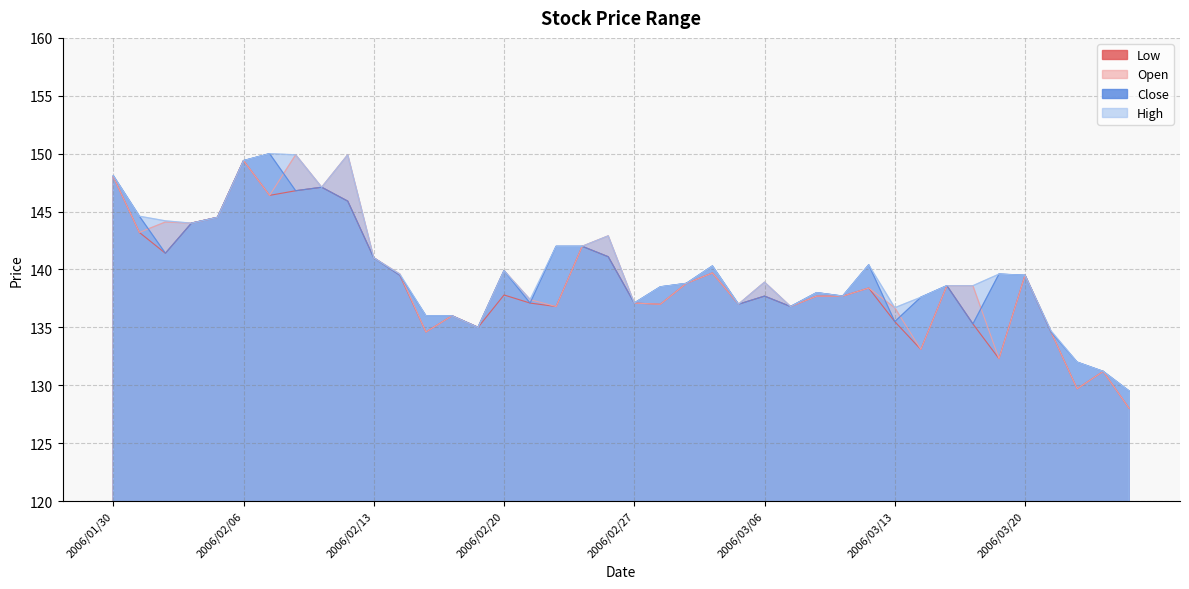

What is the minimum value for Open?

128.0